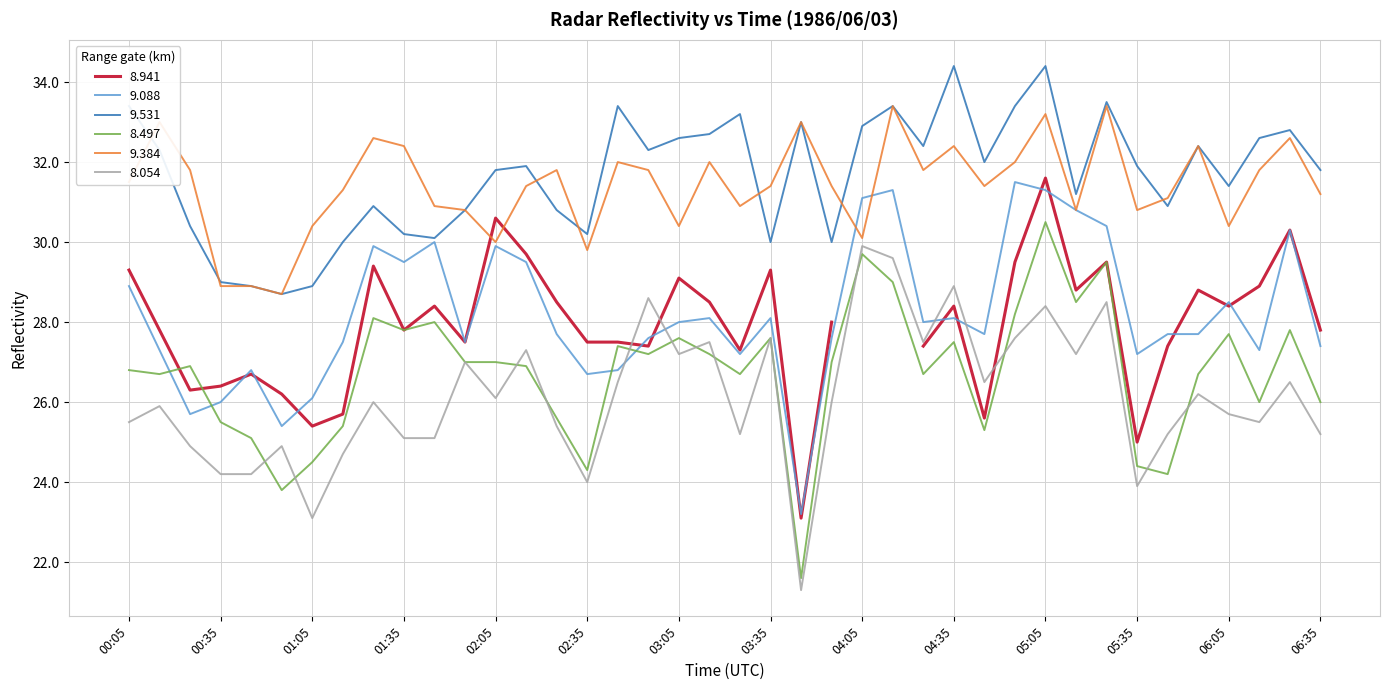

What is the minimum value for 9.088?

23.2